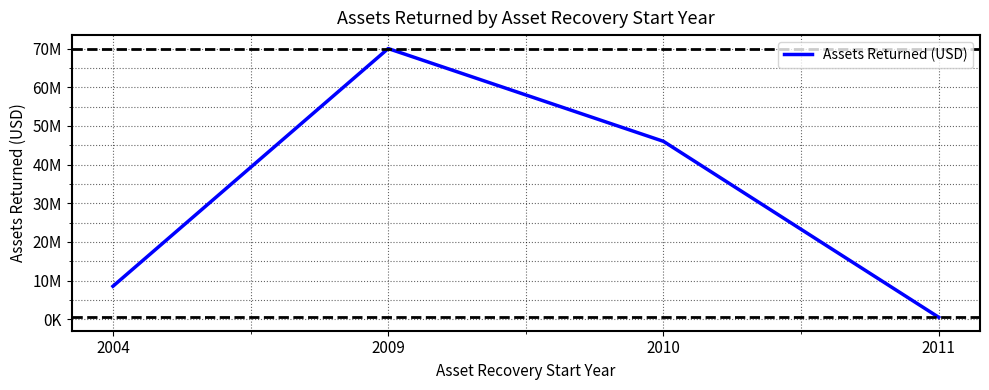

Is this an area chart (filled region under the line)?

No